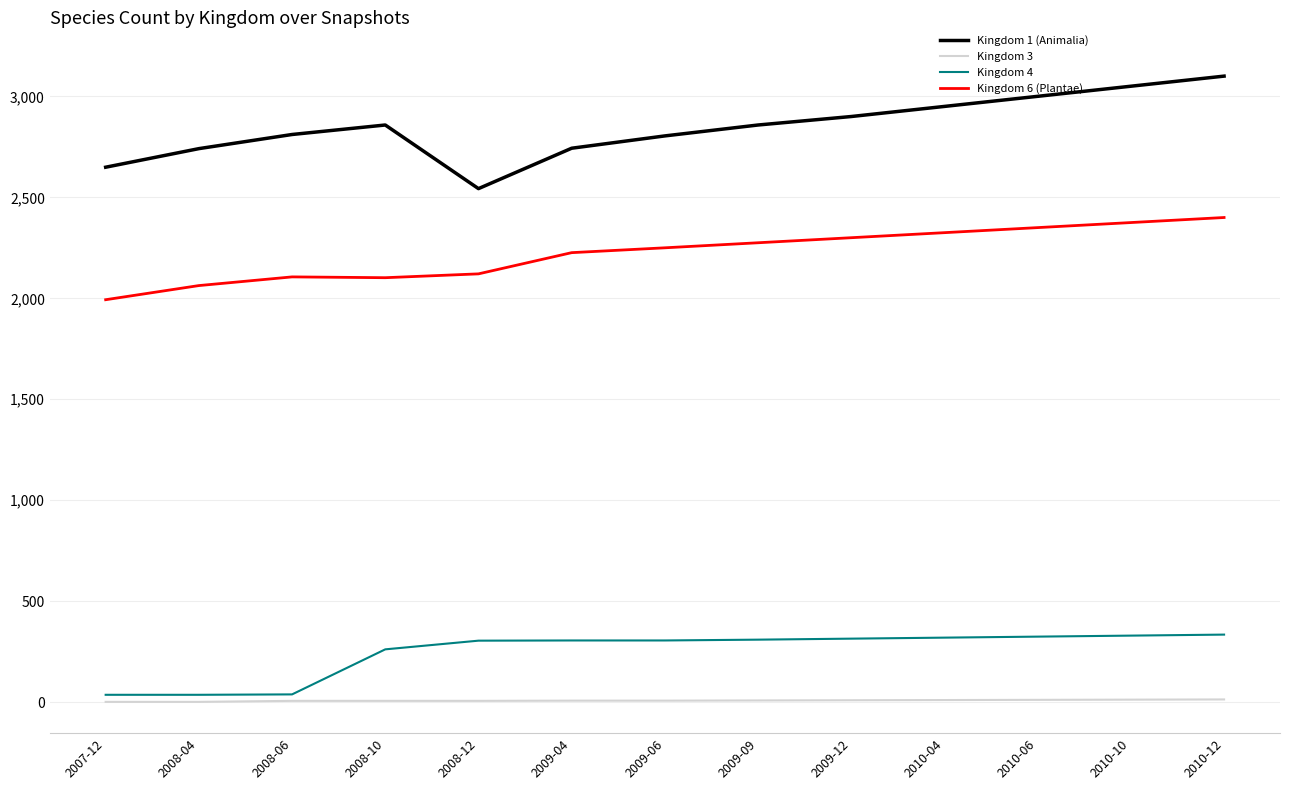

Is it true that Kingdom 4 equals 477 at 2009-06?

False